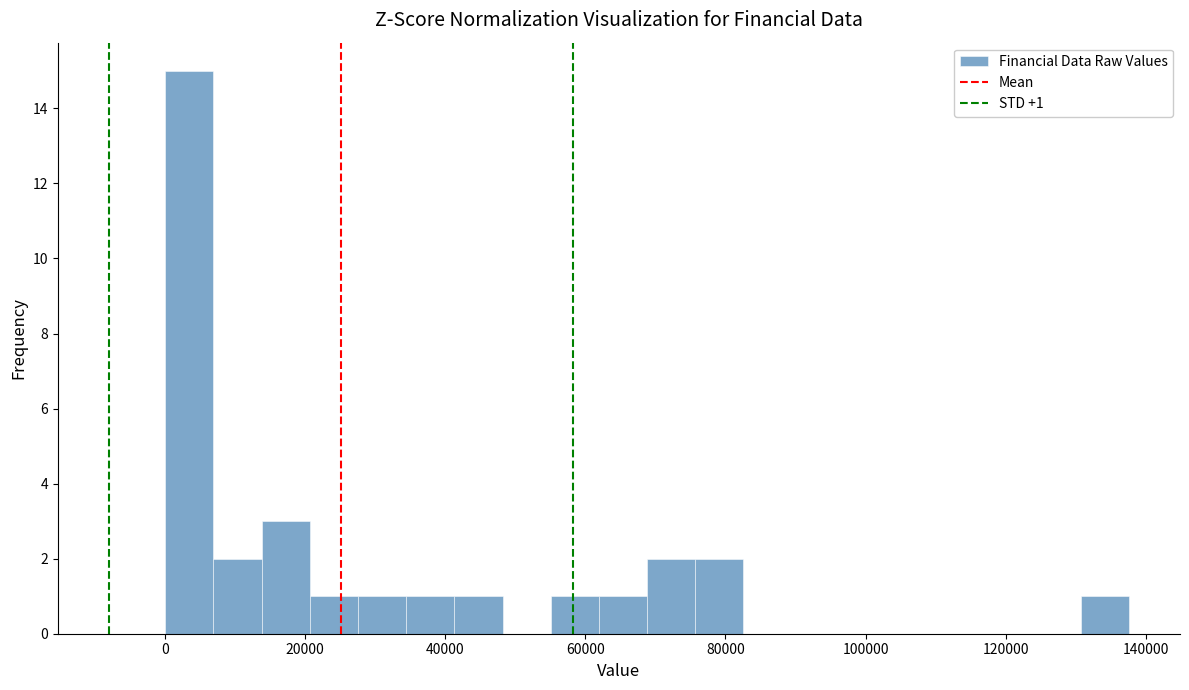

Read against the x-axis, roughly where is the centre of the tallest bar?

4000